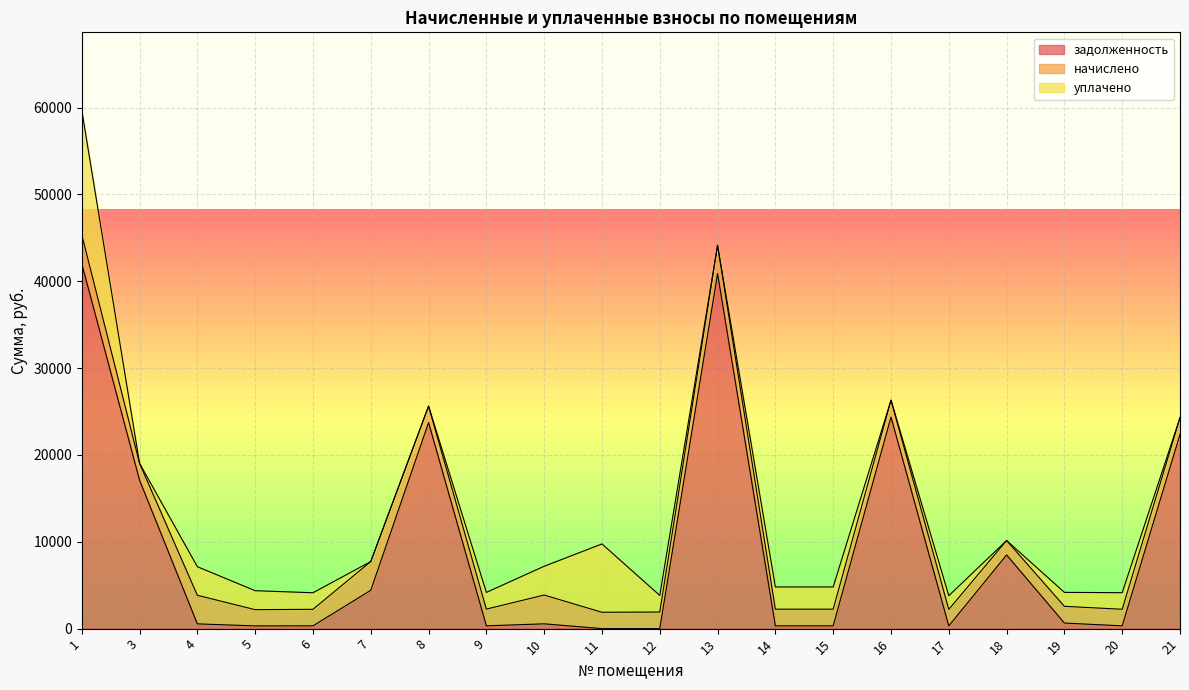

At which label does уплачено first exceed 1911?

1